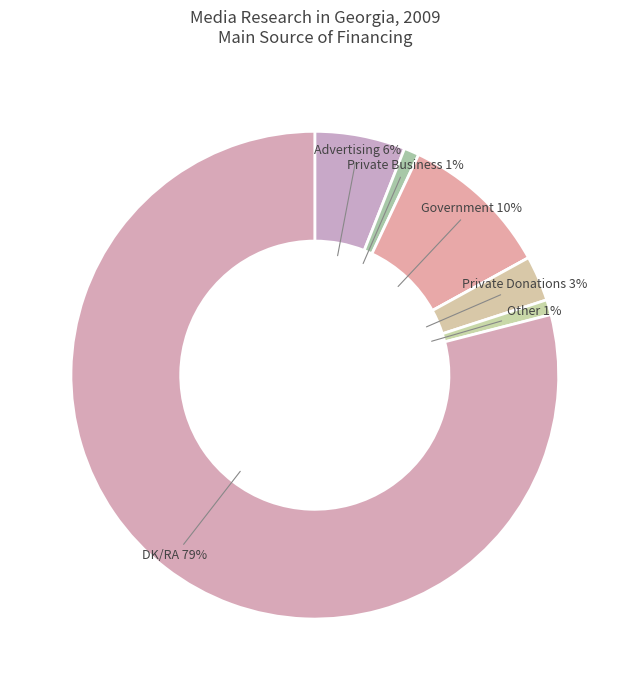

To the nearest percent, what is the difference between the largest and smallest slice percentages?

79%